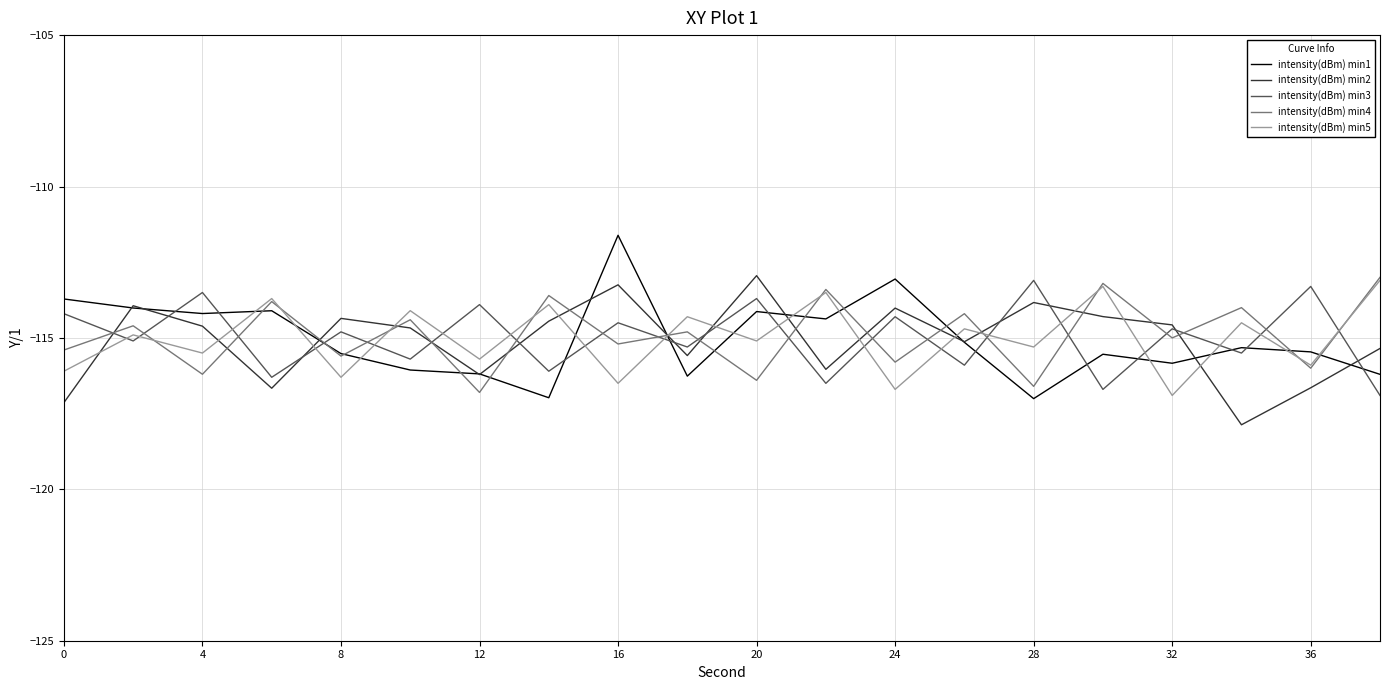

True or false: intensity(dBm) min3 and intensity(dBm) min4 intersect in this chart.

True